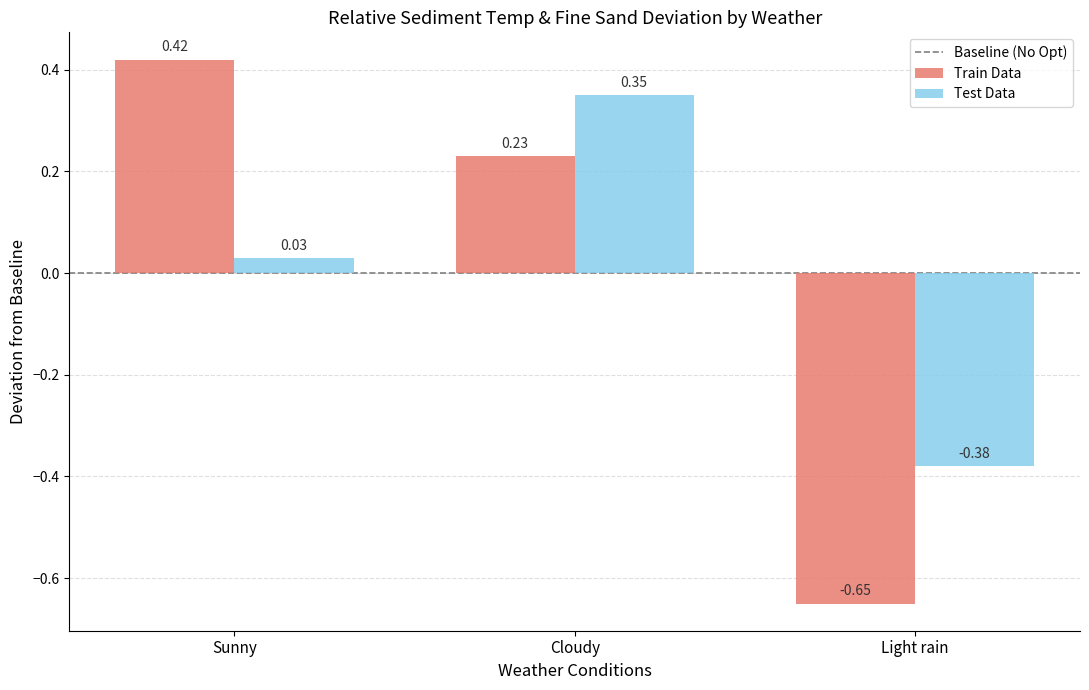

Where is Train Data nearest to the value 0?

Cloudy